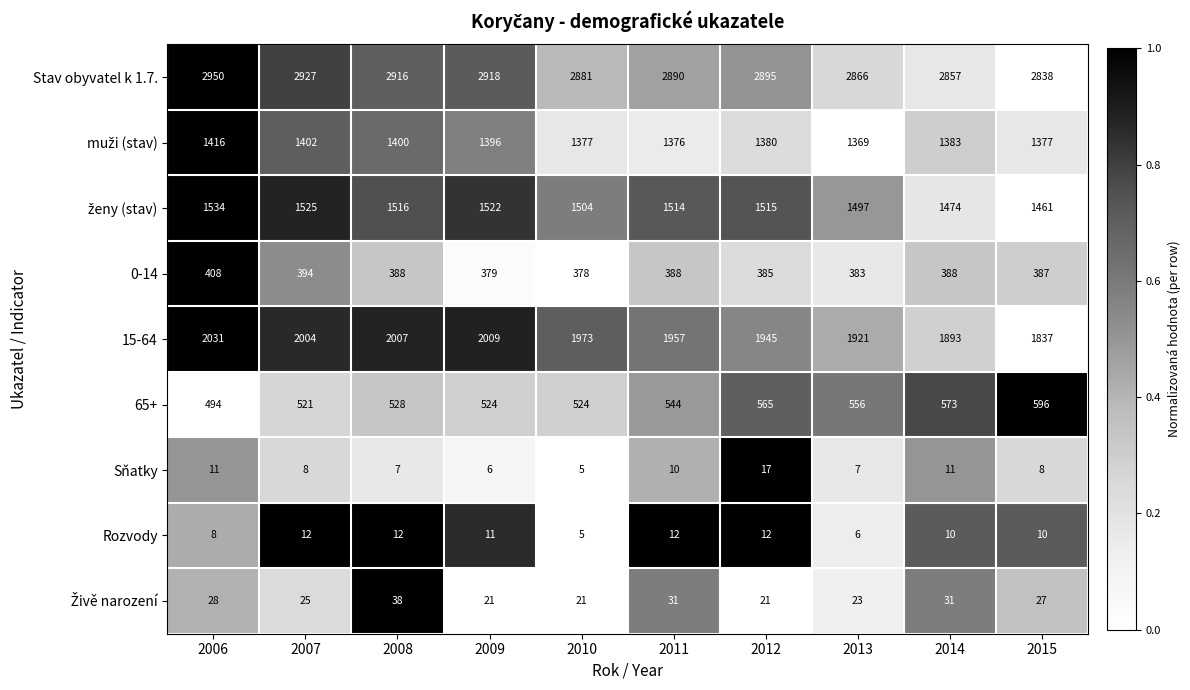

The Stav obyvatel k 1.7. series shows 1342 at 2008. True or false?

False